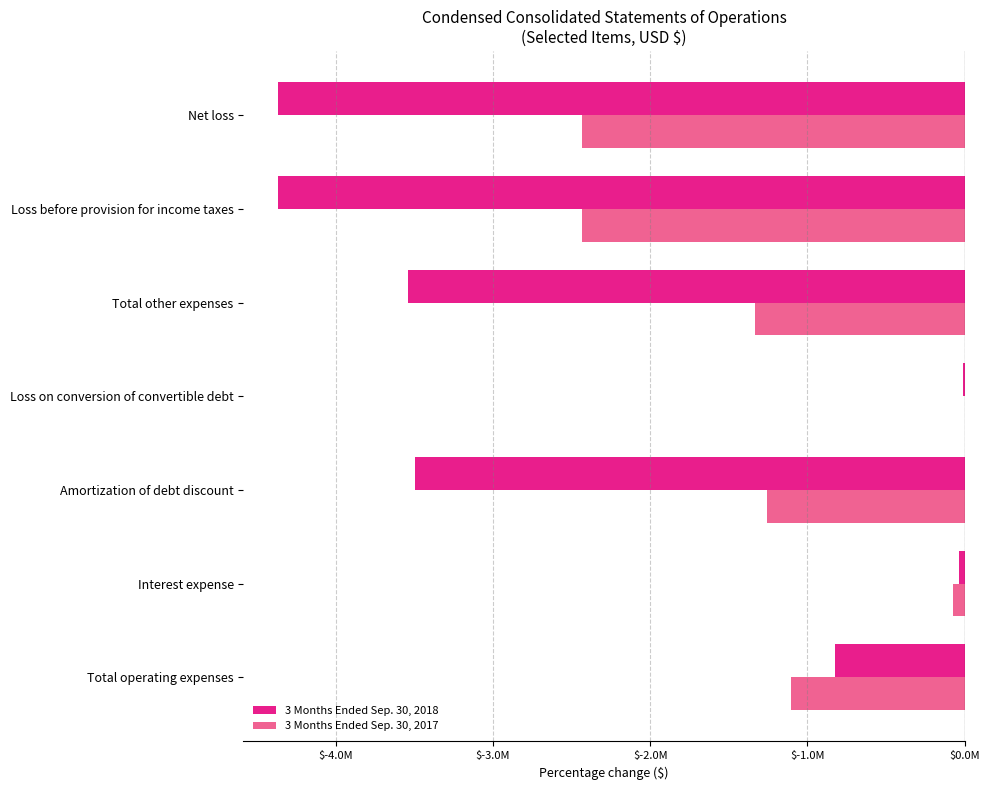

What are all the series names shown in the legend?

3 Months Ended Sep. 30, 2018, 3 Months Ended Sep. 30, 2017